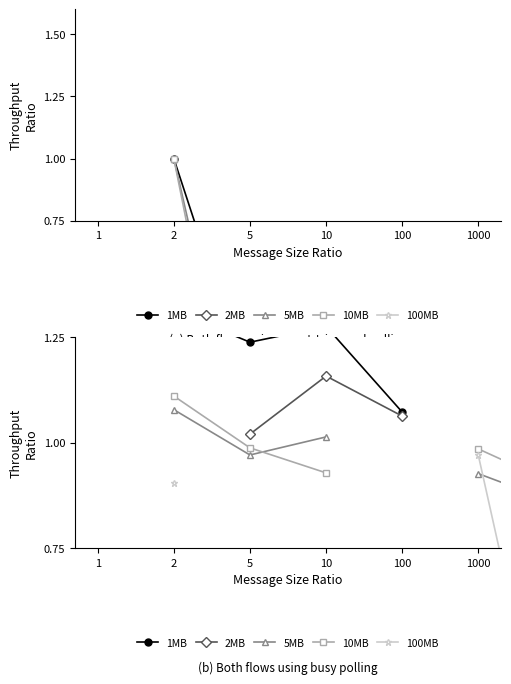

How many values in 5MB are above zero?

9